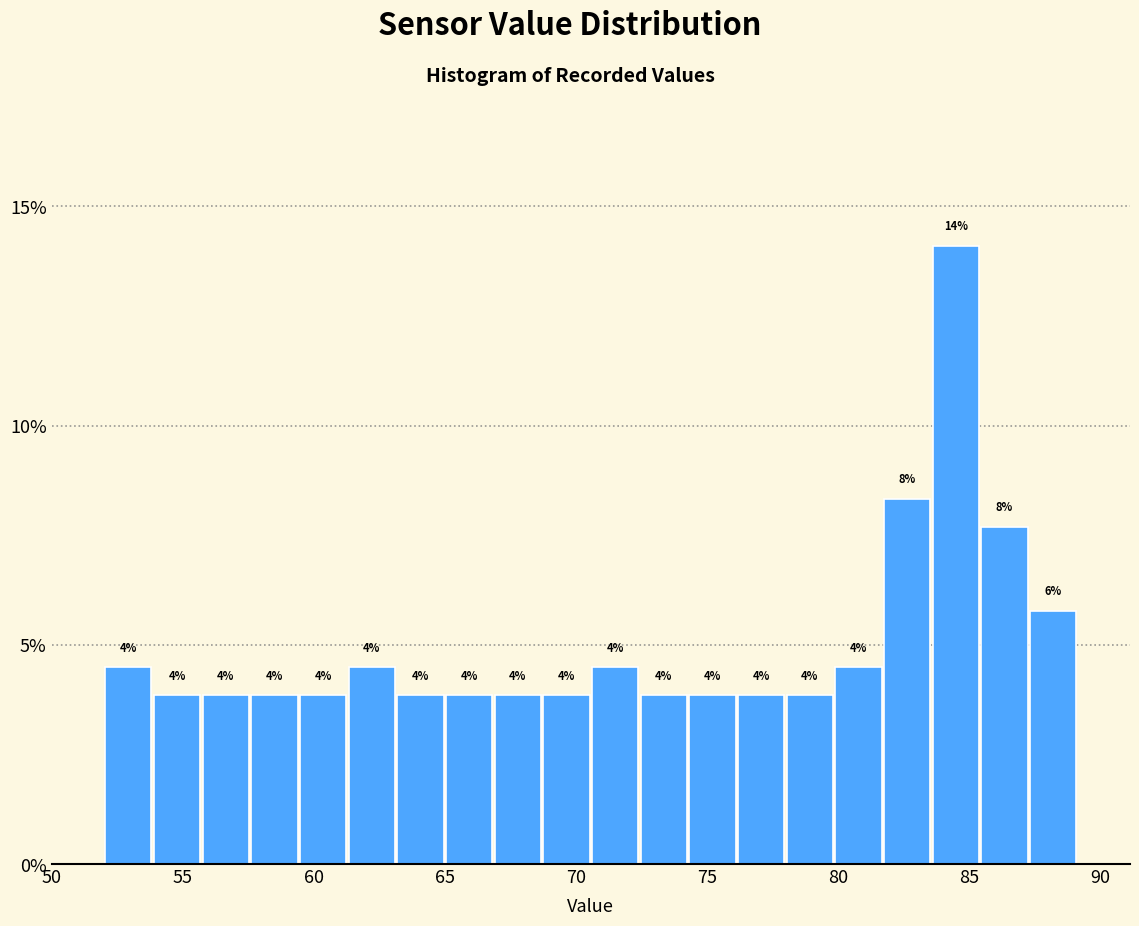

Around what value on the x-axis is the tallest bar? Give the approximate position of its centre, as read against the axis.

84.5